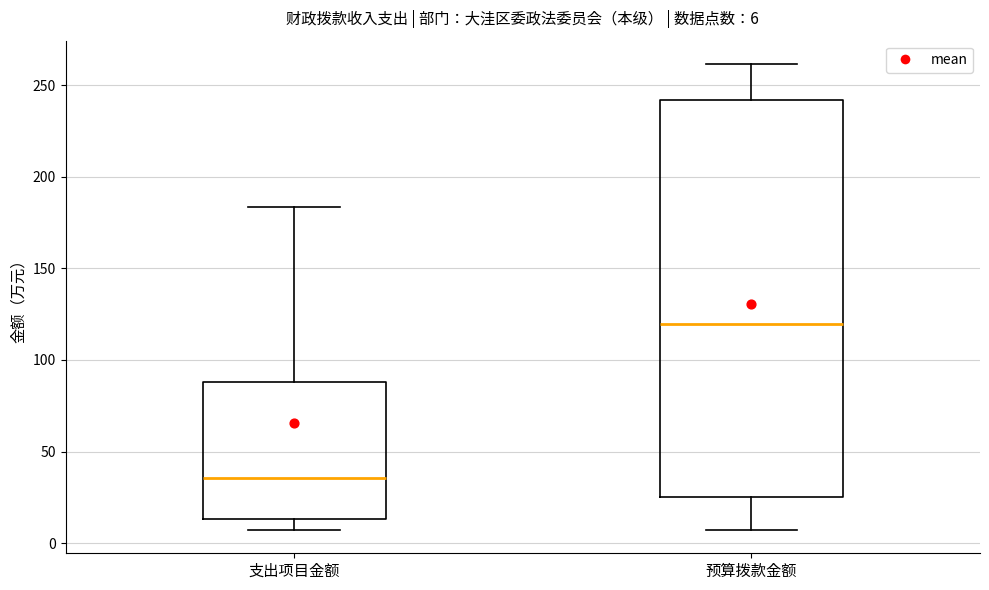

Comparing the boxes themselves (not the whiskers), which one is the tallest?

预算拨款金额